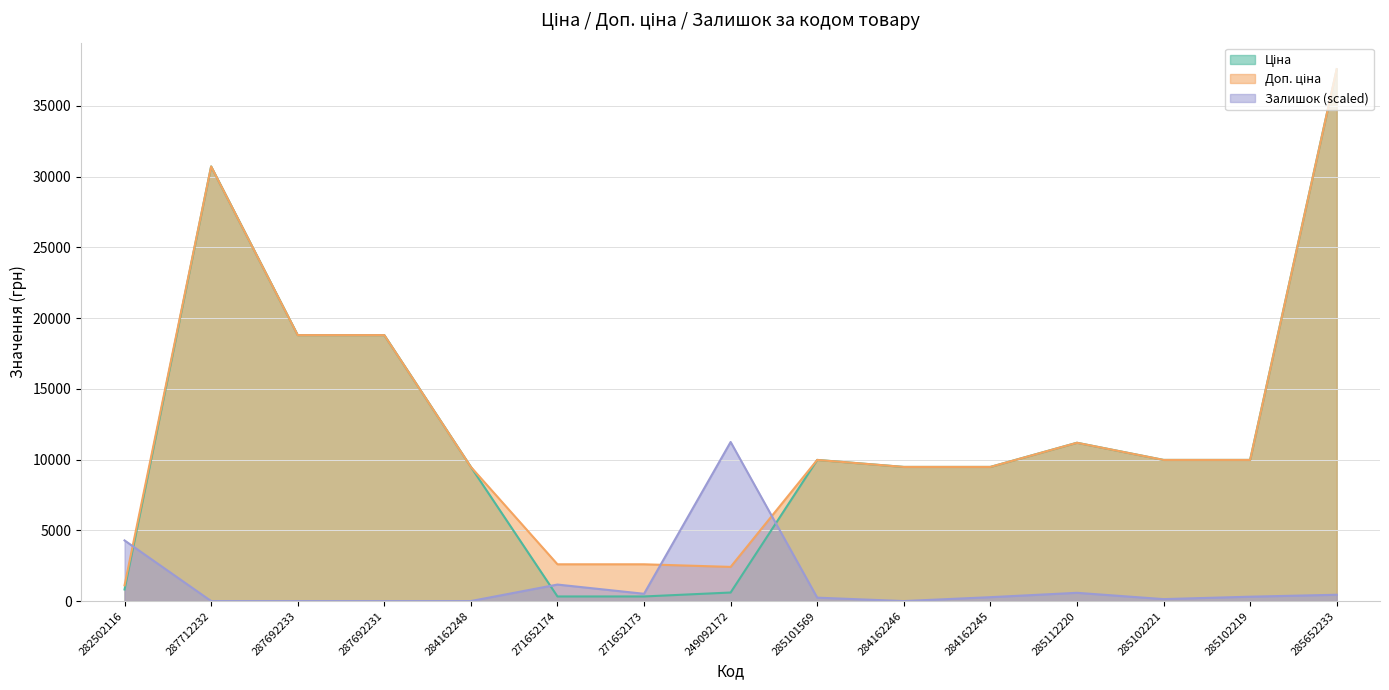

Is it true that Ціна equals 9975.0 at 285101569?

True